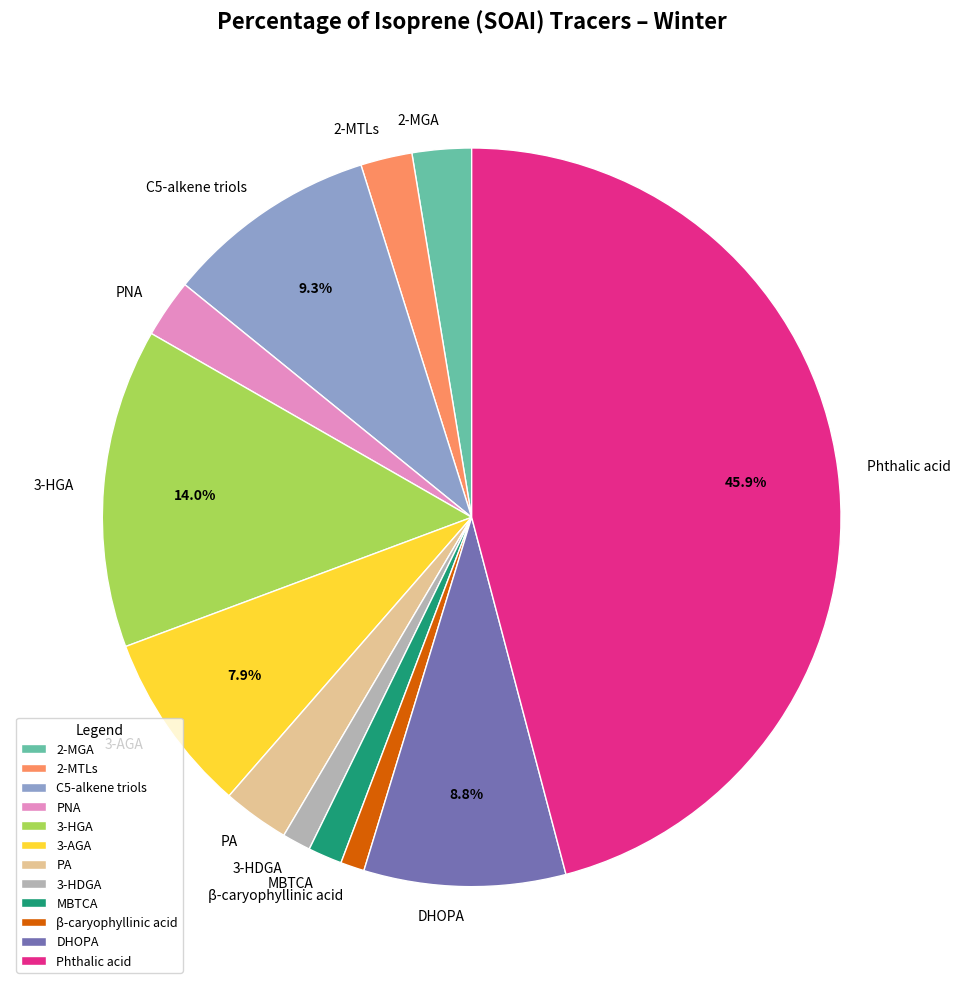

Is the sum of β-caryophyllinic acid and C5-alkene triols greater than half?

No